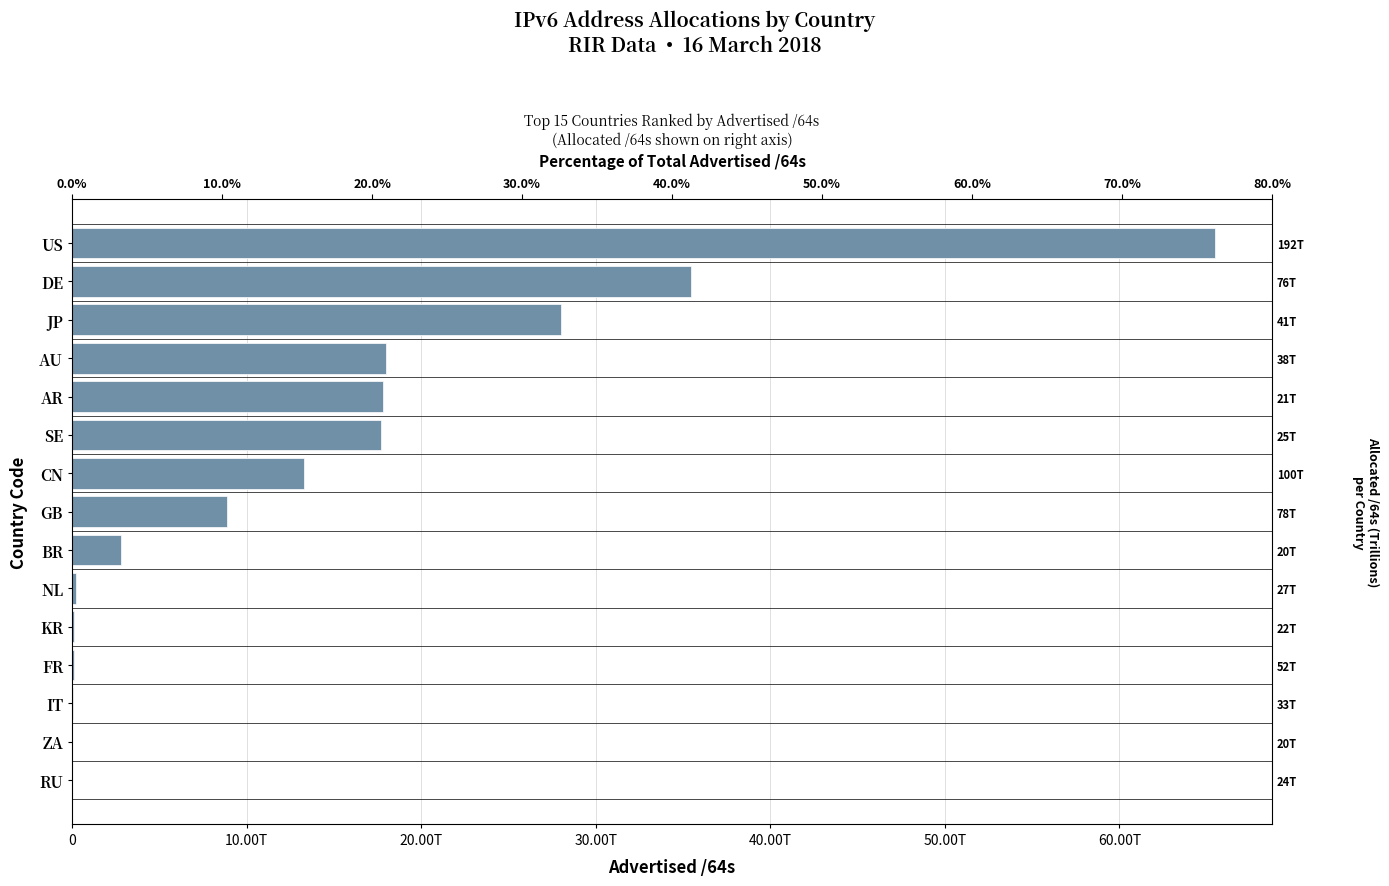

Count the number of values greater than 8860518252544.

7